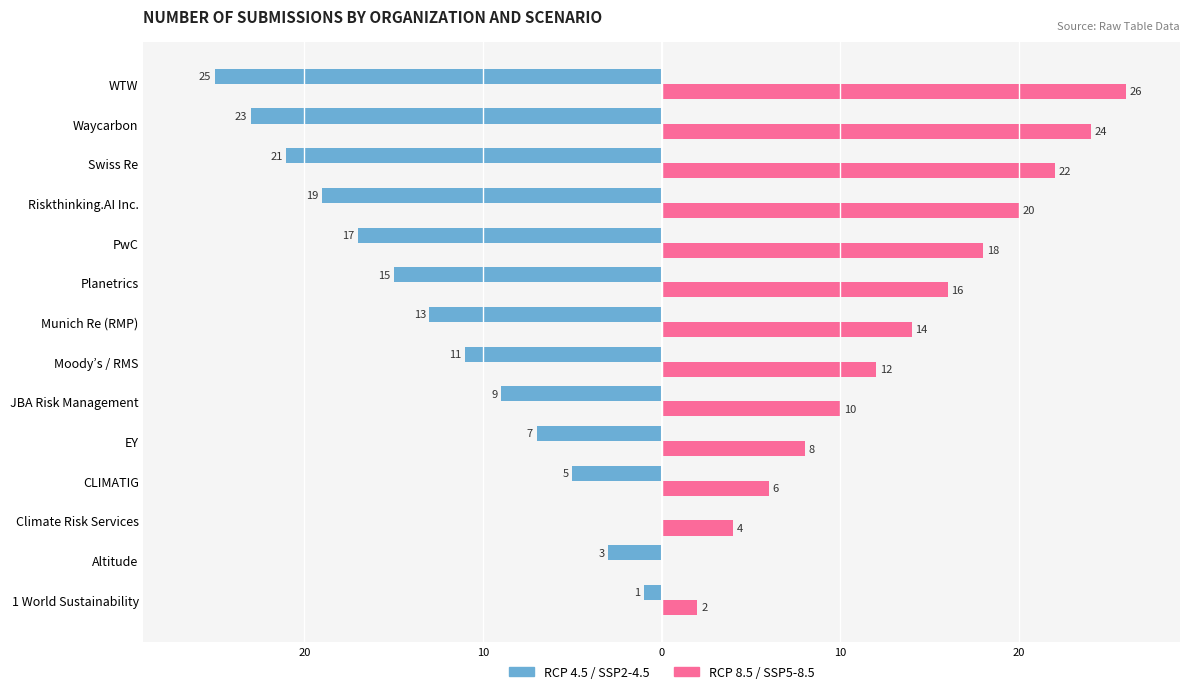

What are all the series names shown in the legend?

RCP 4.5 / SSP2-4.5, RCP 8.5 / SSP5-8.5